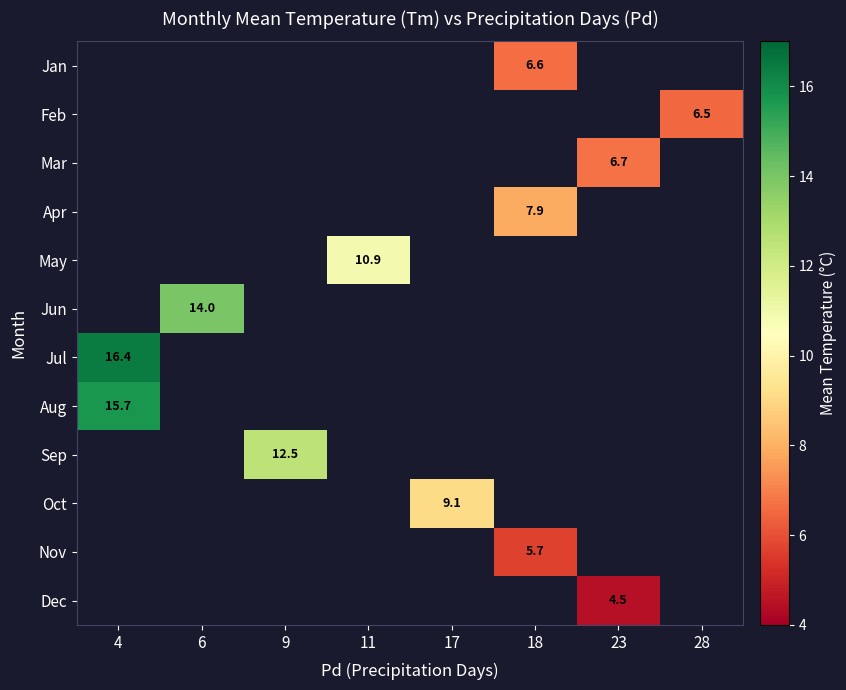

What is the minimum value shown in the chart?

4.5